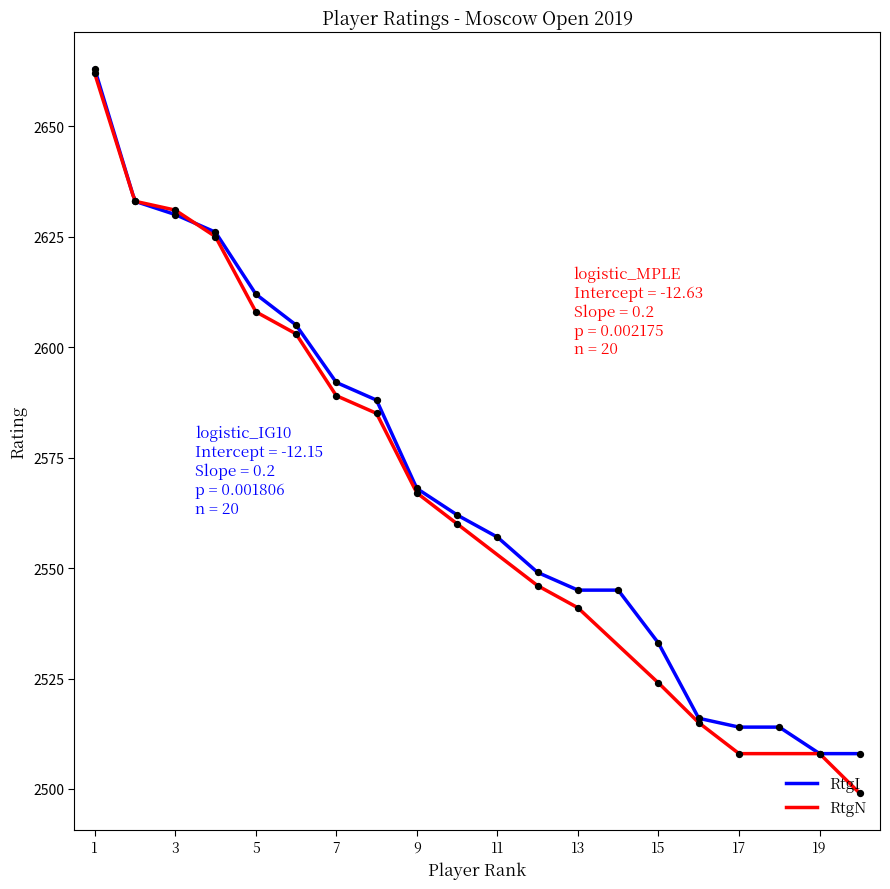

What is the highest value of the RtgN series?

2662.0